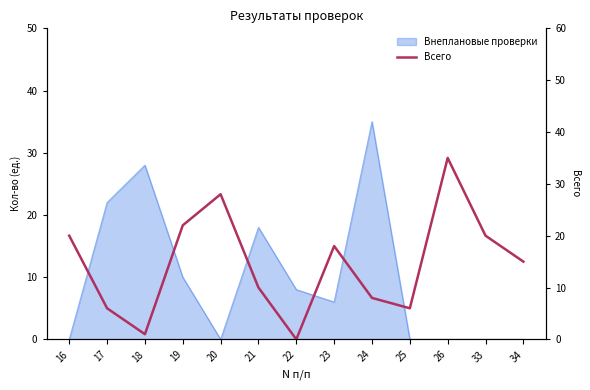

What is the value of the 8th point from the left?

18